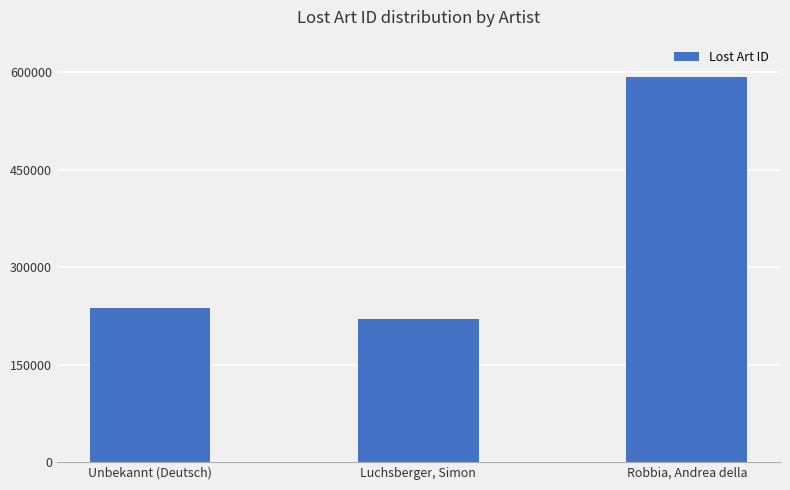

Rank the categories by value from highest to lowest.

Robbia, Andrea della, Unbekannt (Deutsch), Luchsberger, Simon